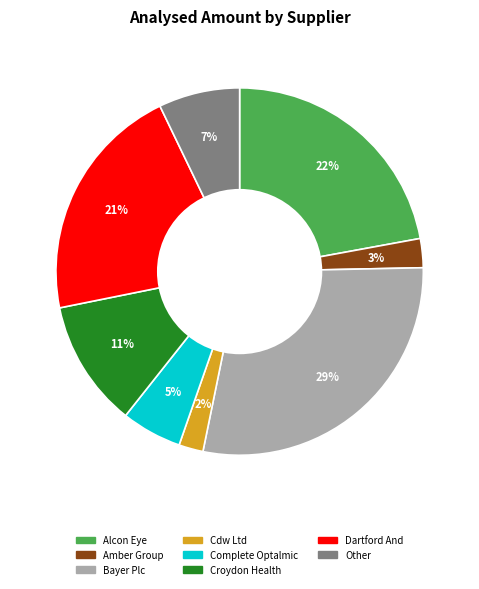

How many slices are in this pie chart?

8